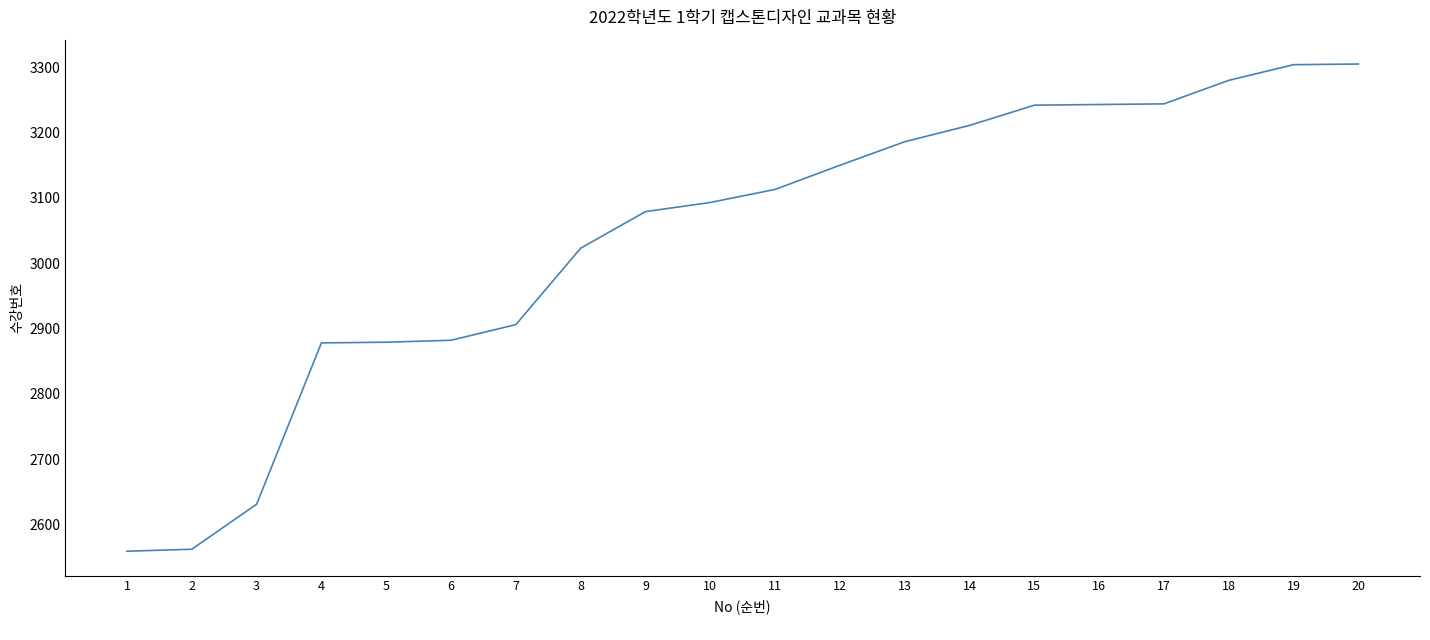

What is the minimum value shown in the chart?

2559